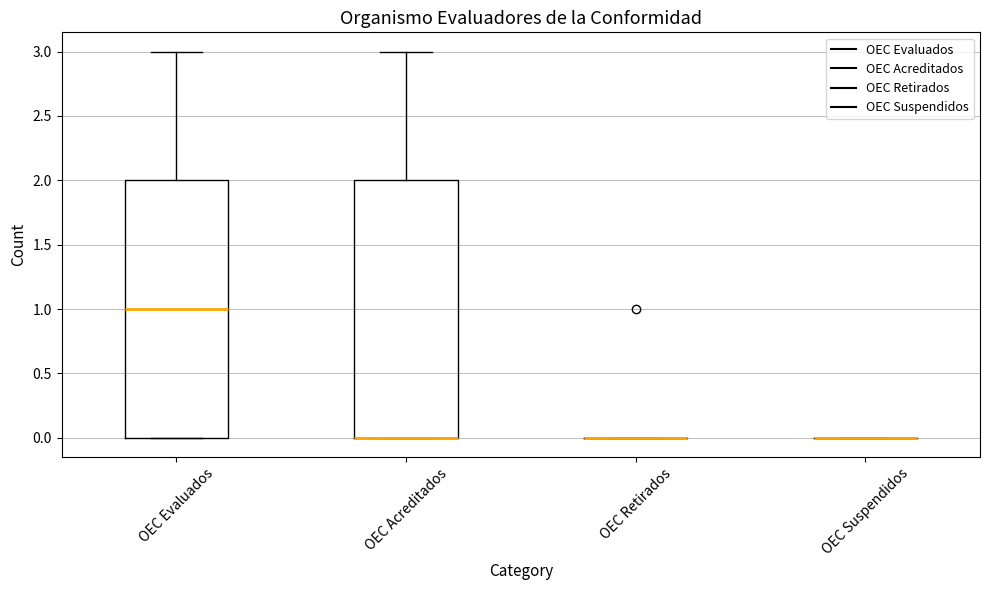

Reading left to right, read every box against the y-axis: the position of its median line, the range the box covers, and the ends of its whiskers. The values are not printed on the chart, so give them approximately, as read against the axis.

OEC Evaluados: median 1, box 0 to 2, whiskers 0 to 3
OEC Acreditados: median 0 (drawn on the box's lower edge), box 0 to 2, whiskers 0 to 3
OEC Retirados: box collapsed to a line at 0, whiskers 0 to 0
OEC Suspendidos: box collapsed to a line at 0, whiskers 0 to 0